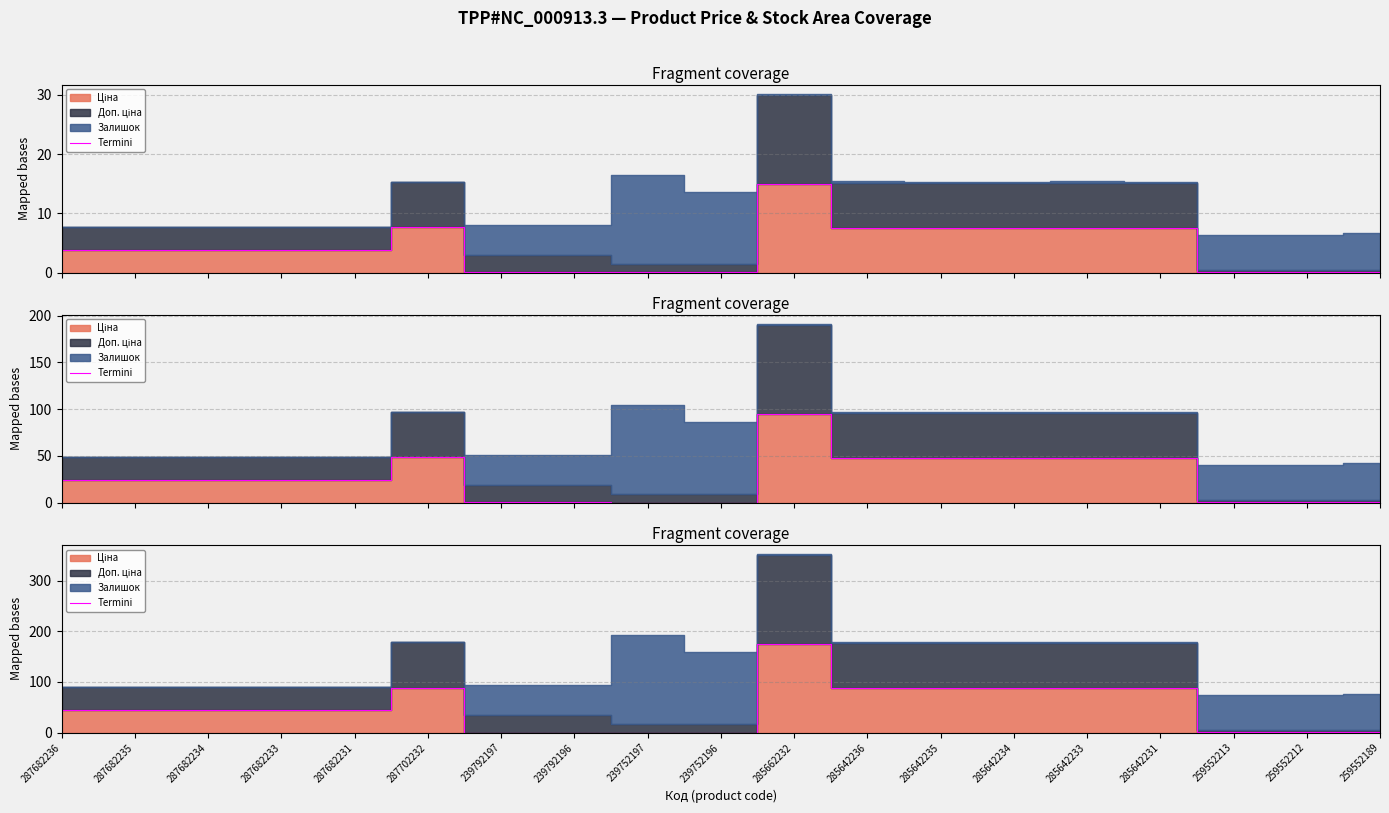

Reading left to right, what are all the values shown in this chart?

45.3	45.3	45.3	45.3	45.3	89.1	0.3	0.3	0.2	0.2	175.0	88.3	88.3	88.3	88.3	88.3	2.1	2.1	2.1